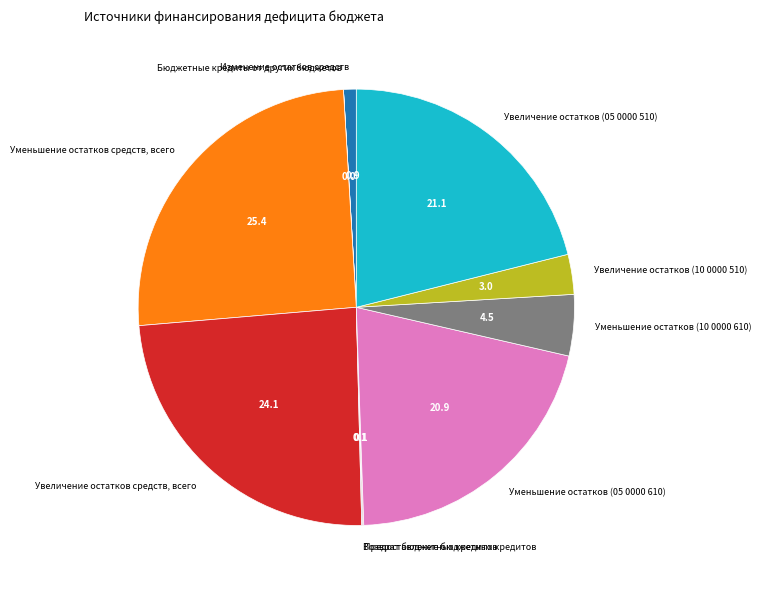

Which has a higher value, Изменение остатков средств or Уменьшение остатков (05 0000 610)?

Уменьшение остатков (05 0000 610)